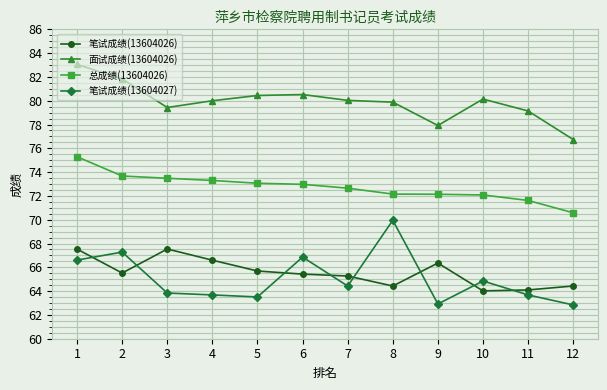

Which category has the highest value in the 笔试成绩(13604027) series?

8